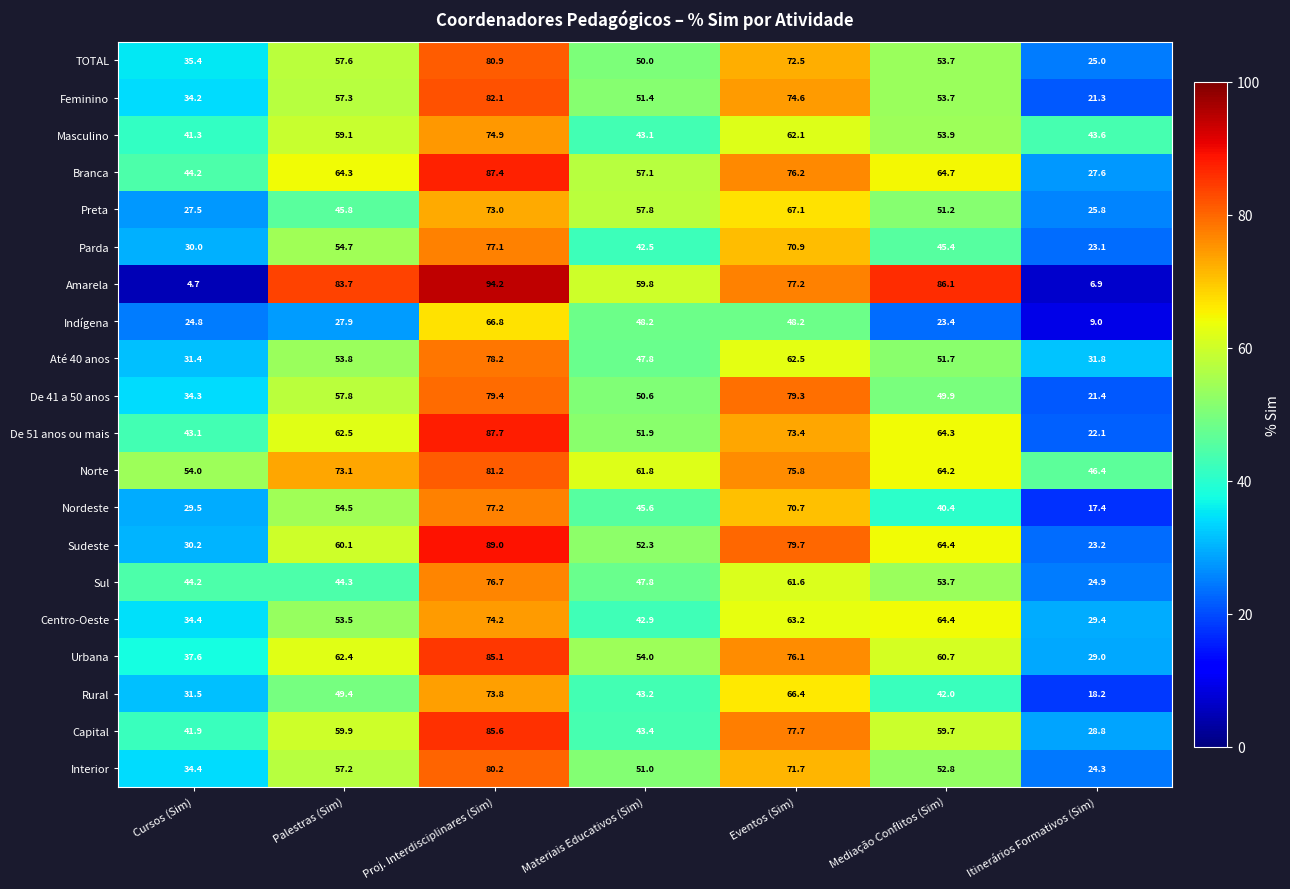

What is the average value of the Urbana series?

57.8